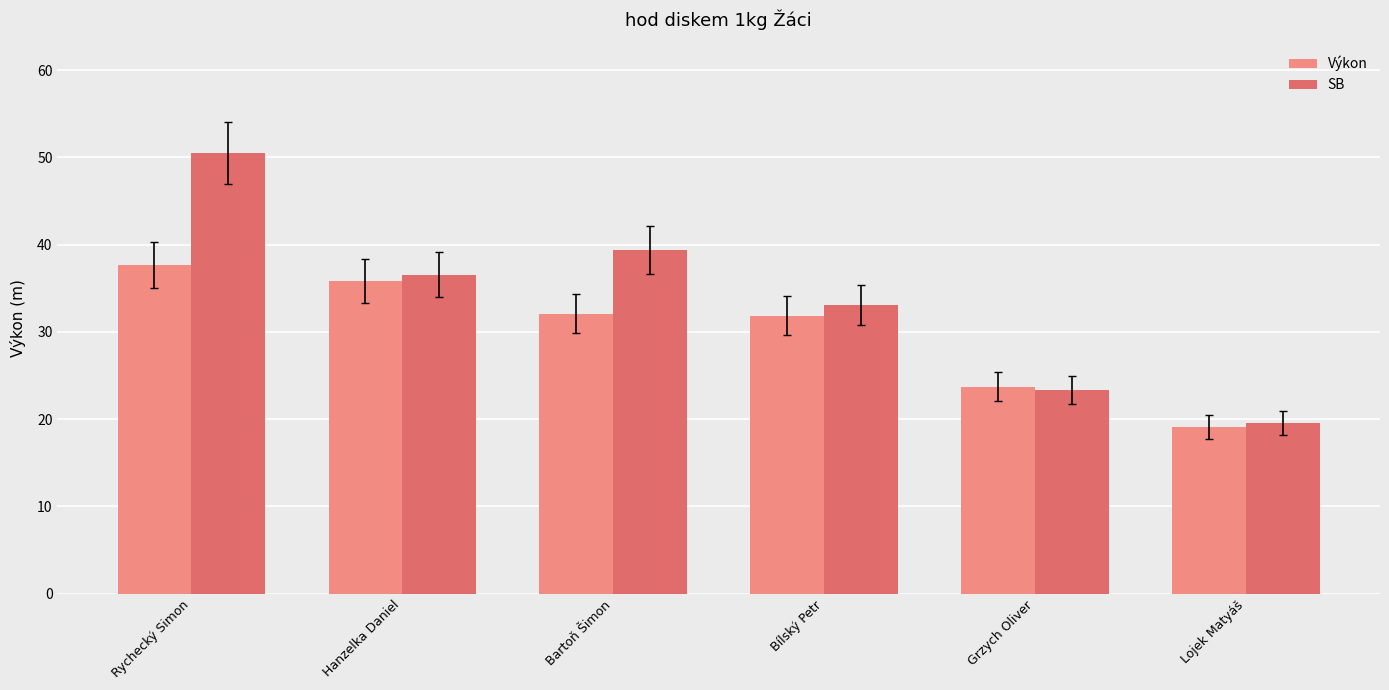

What is the difference between the second highest and minimum values in the SB series?

19.8